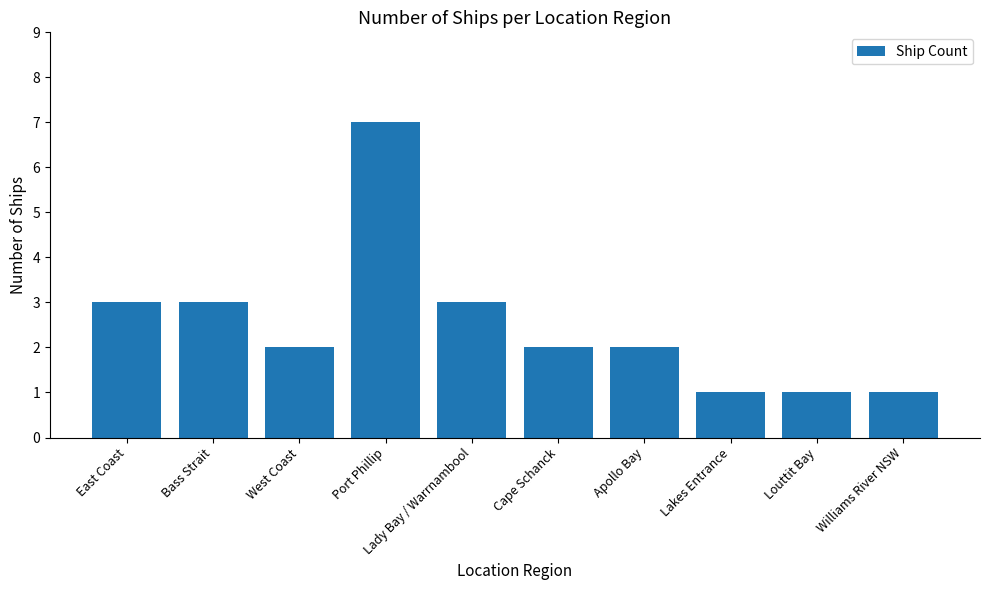

What is the value of the 7th bar from the left?

2